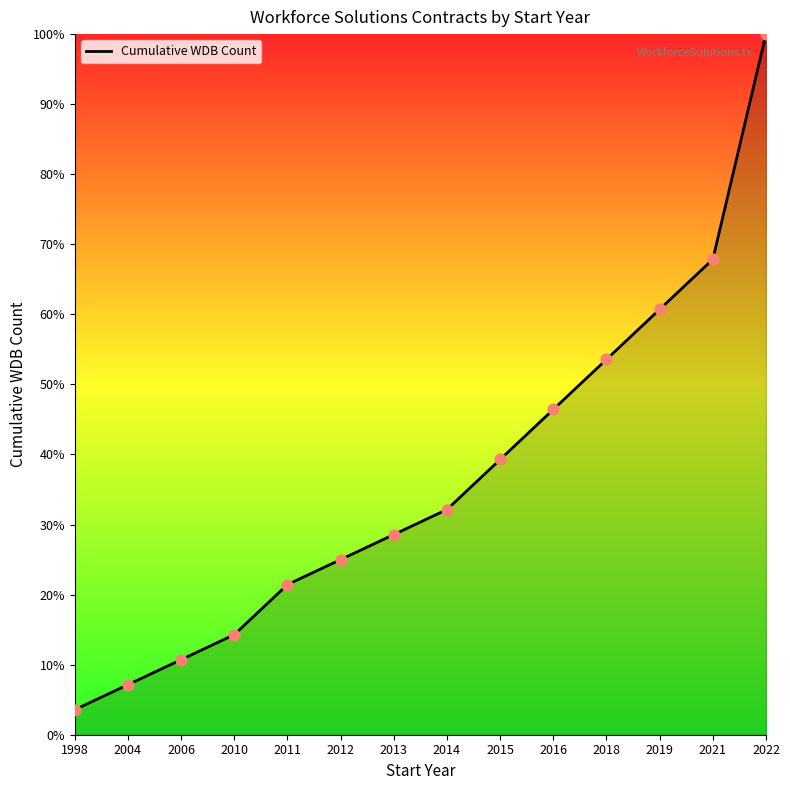

Approximately how many times larger is the value at 2011 compared to 2021?

0.3